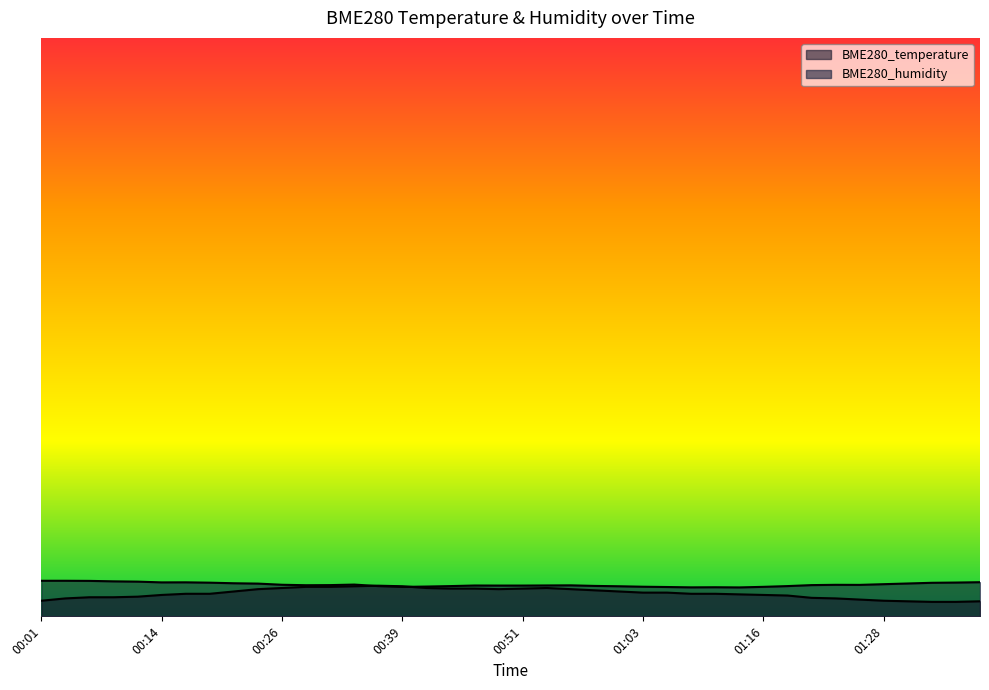

Between 01:28 and 00:16, which is larger?

00:16